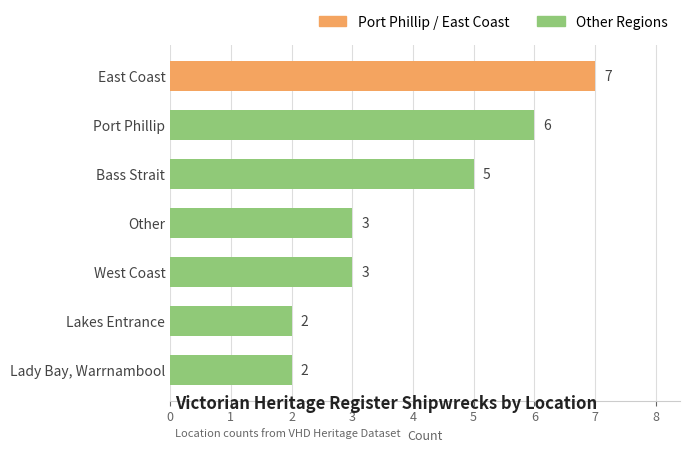

What is the difference between the second highest and minimum values?

4